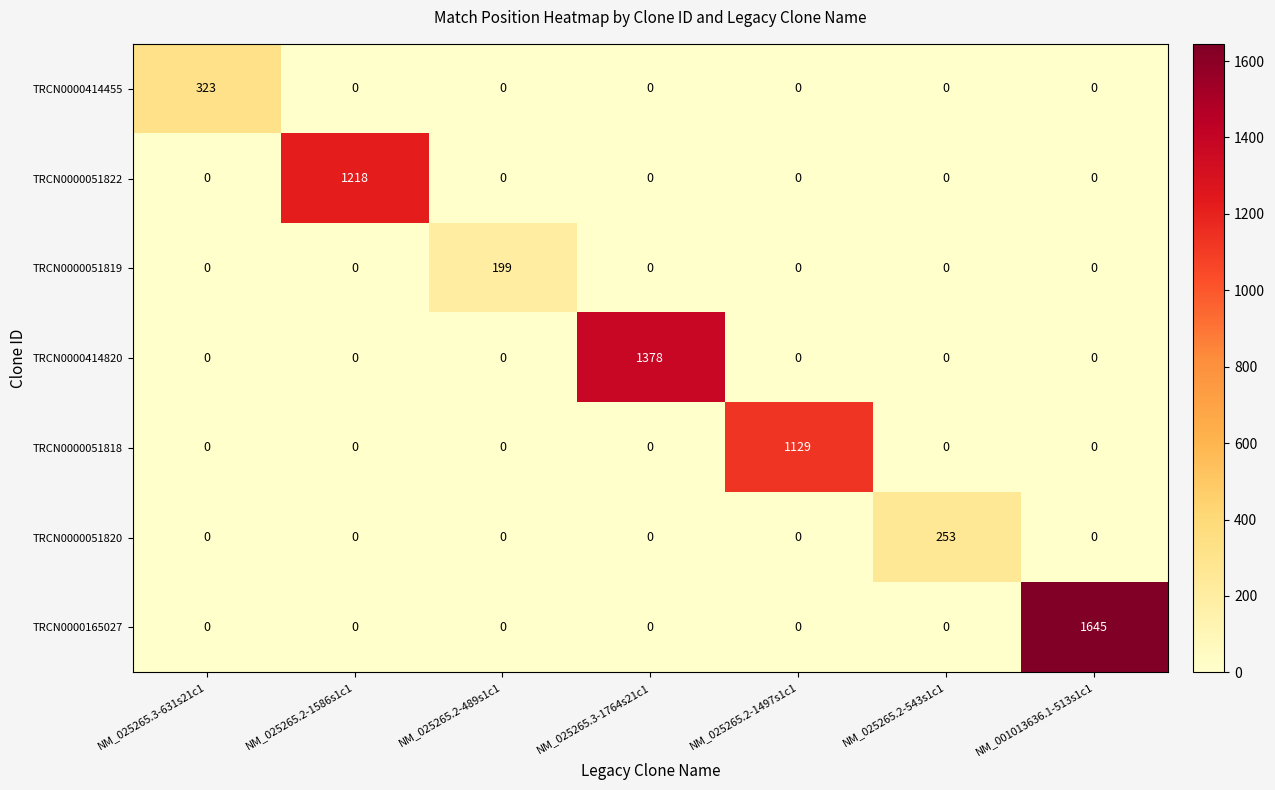

Which category has the highest value in the TRCN0000414820 series?

NM_025265.3-1764s21c1